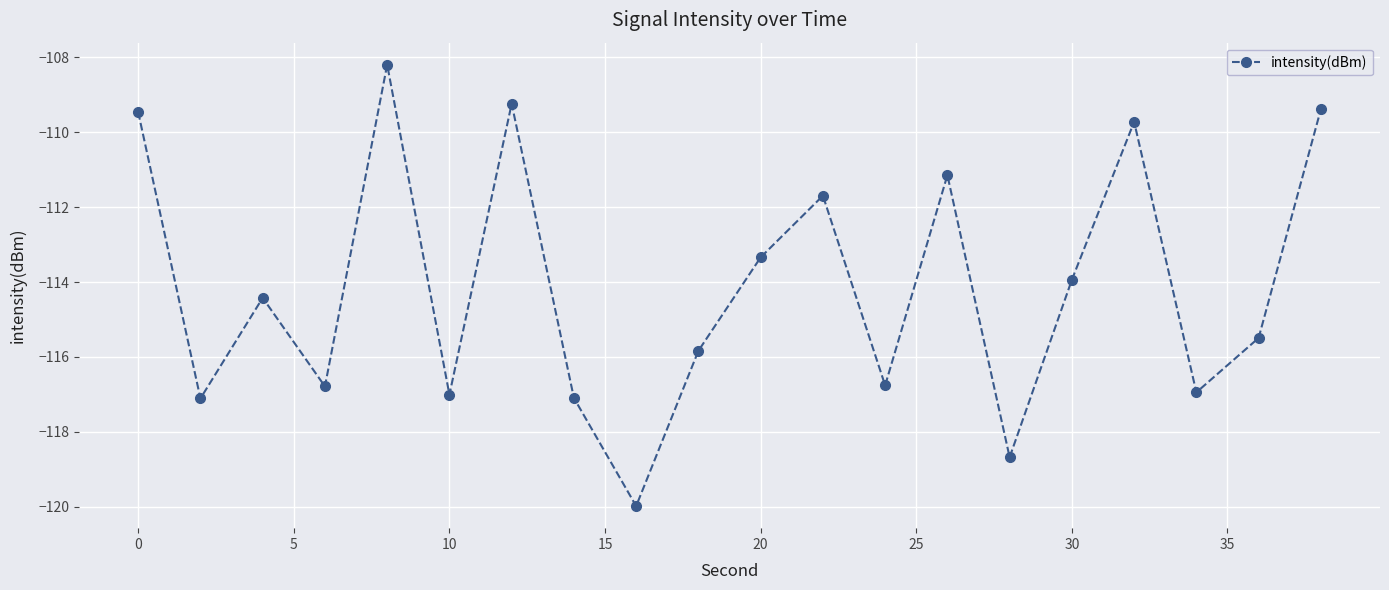

What is the smallest value displayed?

-120.0